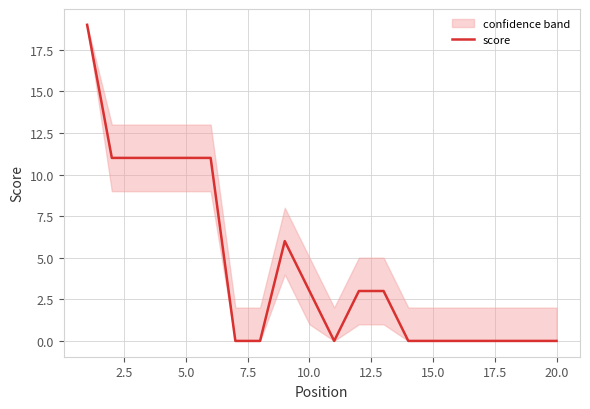

What is the highest value of the score series?

19